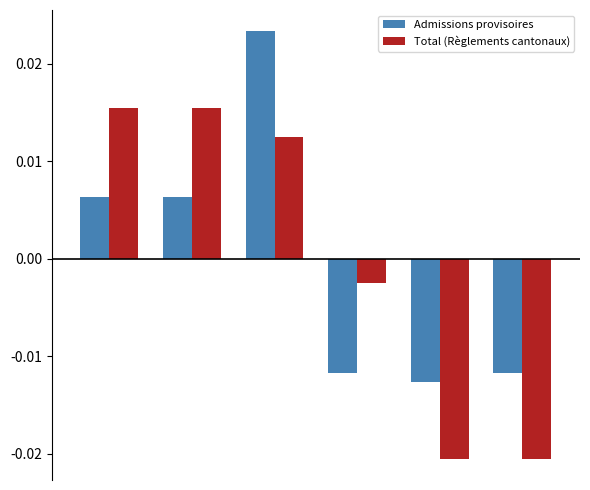

How many data points in Total (Règlements cantonaux) are above 0?

3